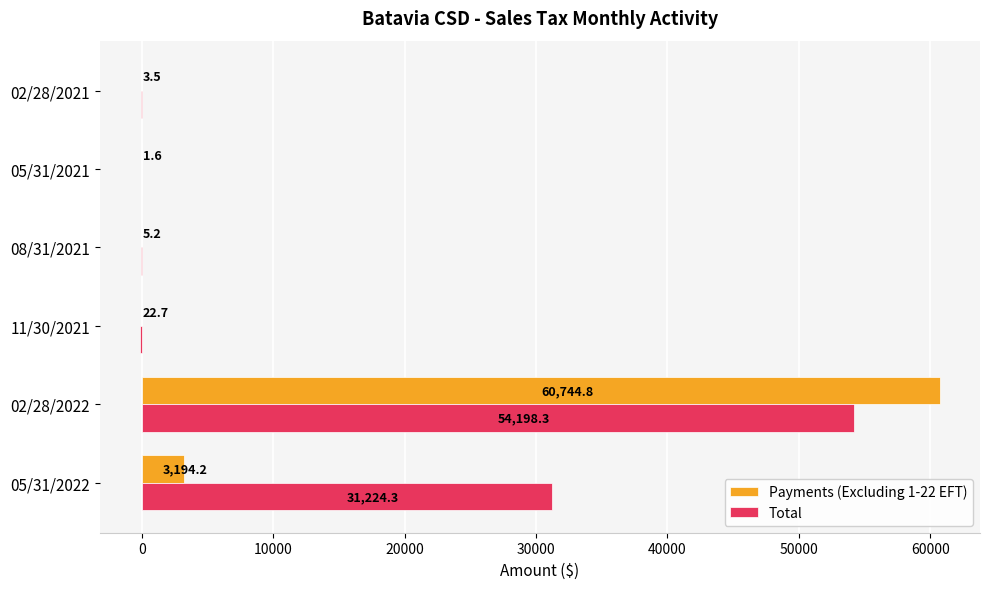

True or false: Total has a value of 54198.3 at 02/28/2022.

True